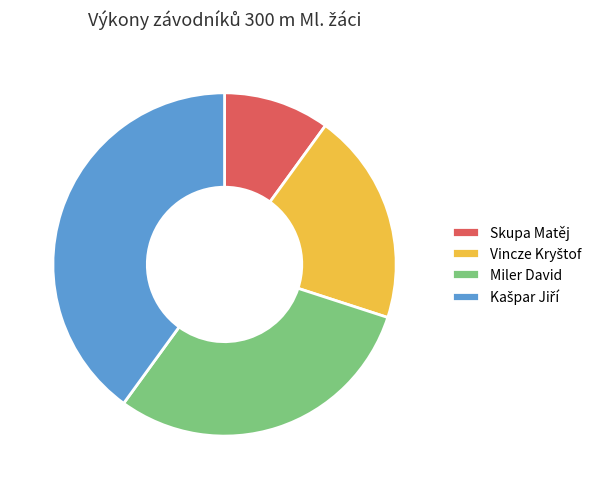

Is the sum of Skupa Matěj and Miler David greater than half?

No